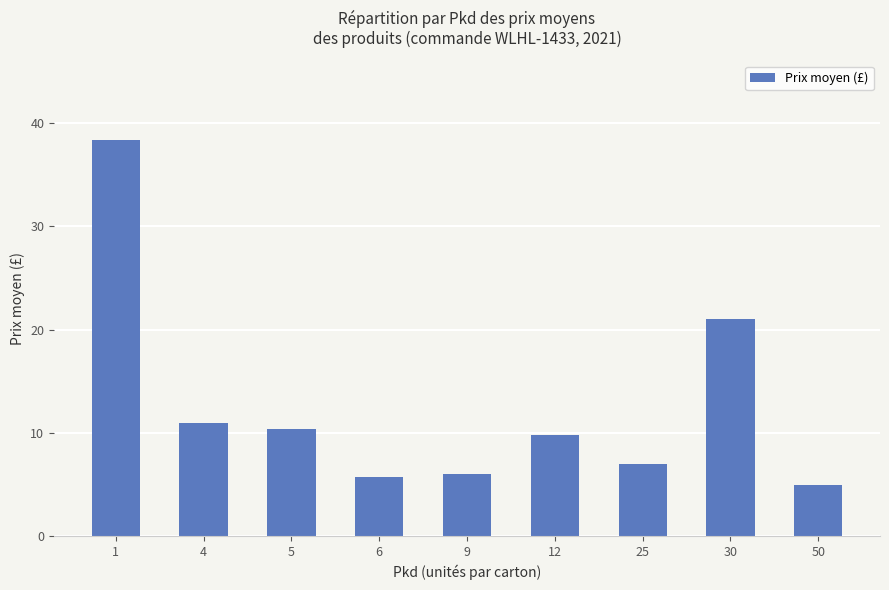

How many distinct data groups are displayed?

1